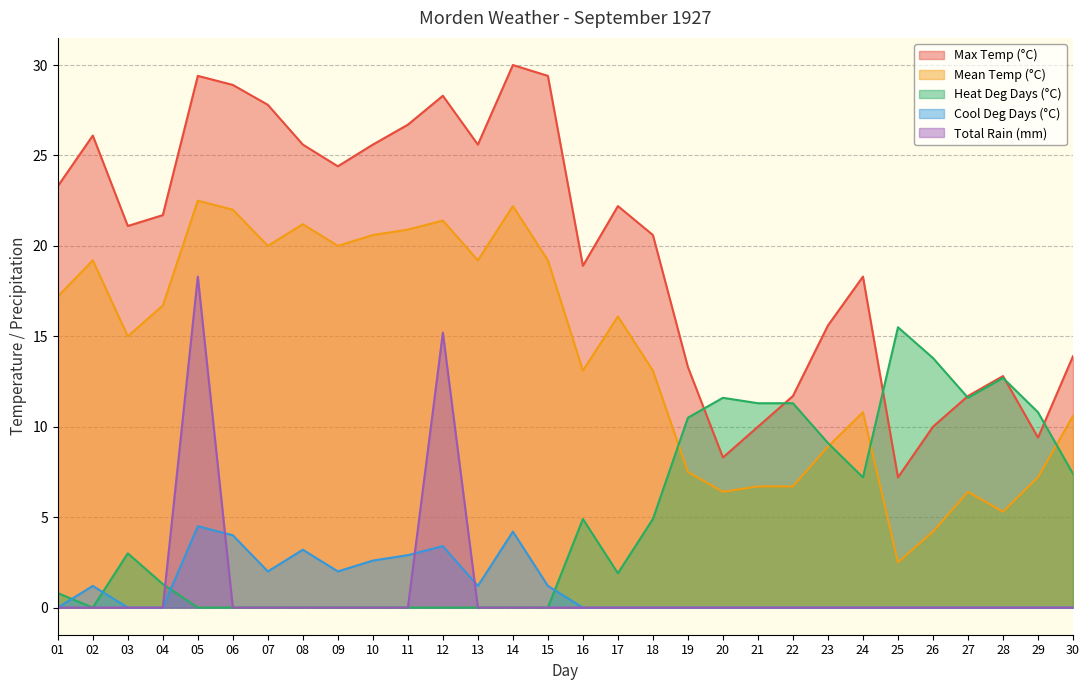

List the series in order of their peak value, highest first.

Max Temp (°C), Mean Temp (°C), Total Rain (mm), Heat Deg Days (°C), Cool Deg Days (°C)